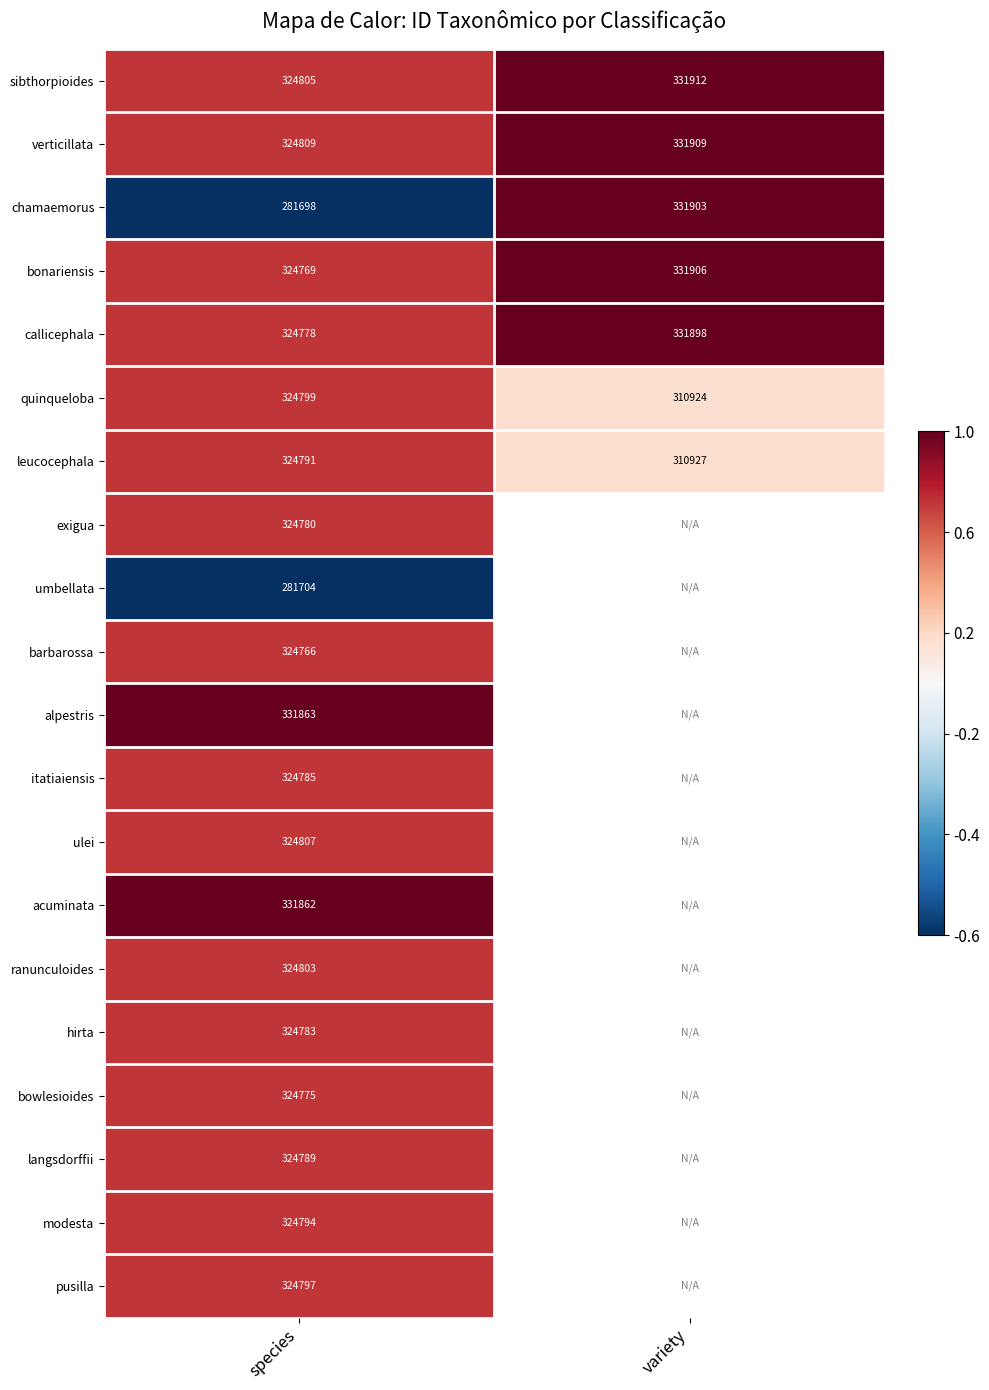

Rank the series at species from highest to lowest value.

alpestris, acuminata, verticillata, ulei, sibthorpioides, ranunculoides, quinqueloba, pusilla, modesta, leucocephala, langsdorffii, itatiaiensis, hirta, exigua, callicephala, bowlesioides, bonariensis, barbarossa, umbellata, chamaemorus